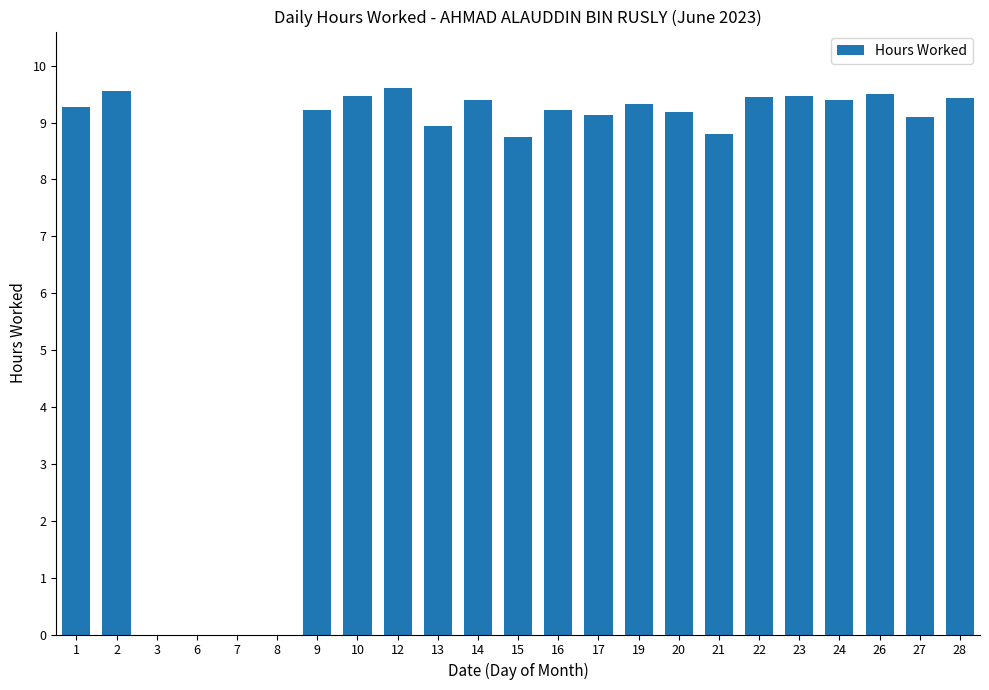

The value at 19 is 9.3. True or false?

True